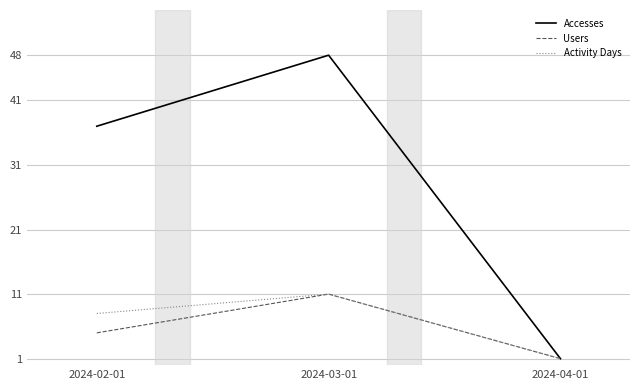

Reading left to right, transcribe all the data shown in this chart.

Accesses: 2024-02-01=37	2024-03-01=48	2024-04-01=1
Users: 2024-02-01=5	2024-03-01=11	2024-04-01=1
Activity Days: 2024-02-01=8	2024-03-01=11	2024-04-01=1